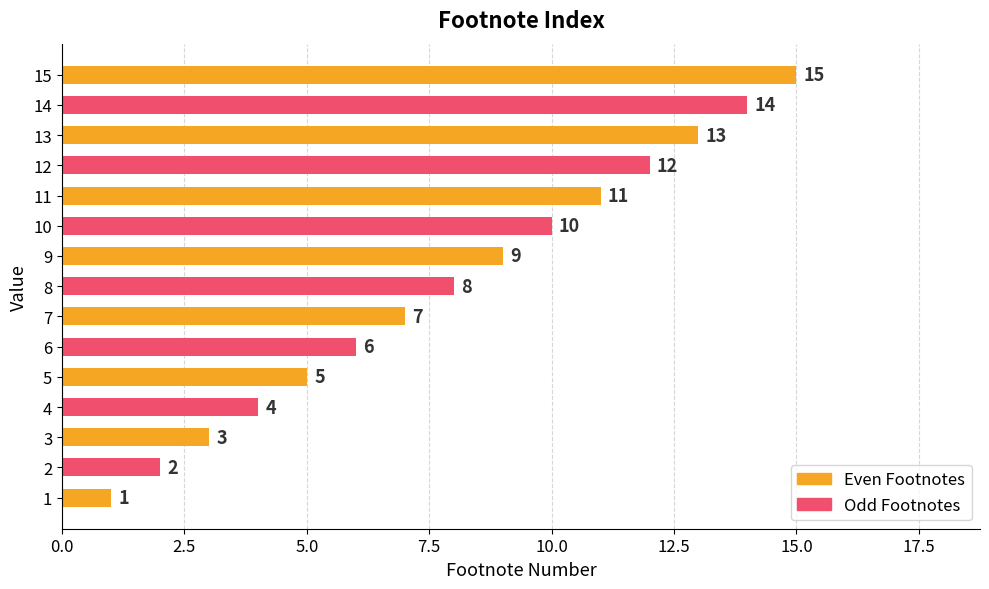

How many bars are there in total?

15